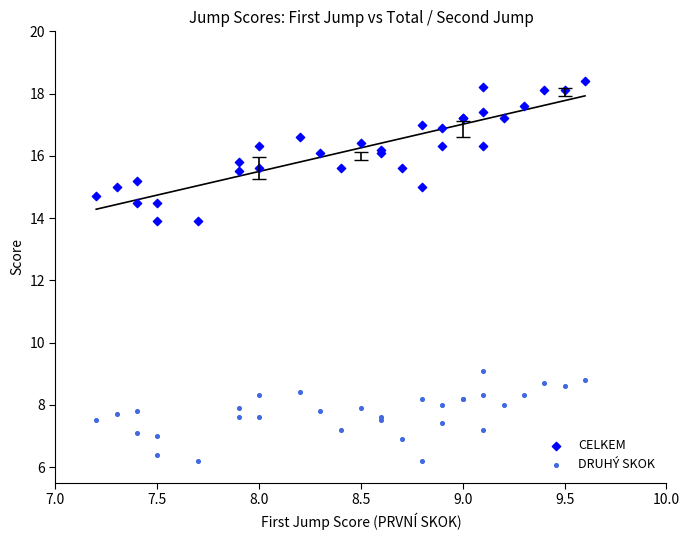

Which series has the largest Y range (max minus min)?

CELKEM